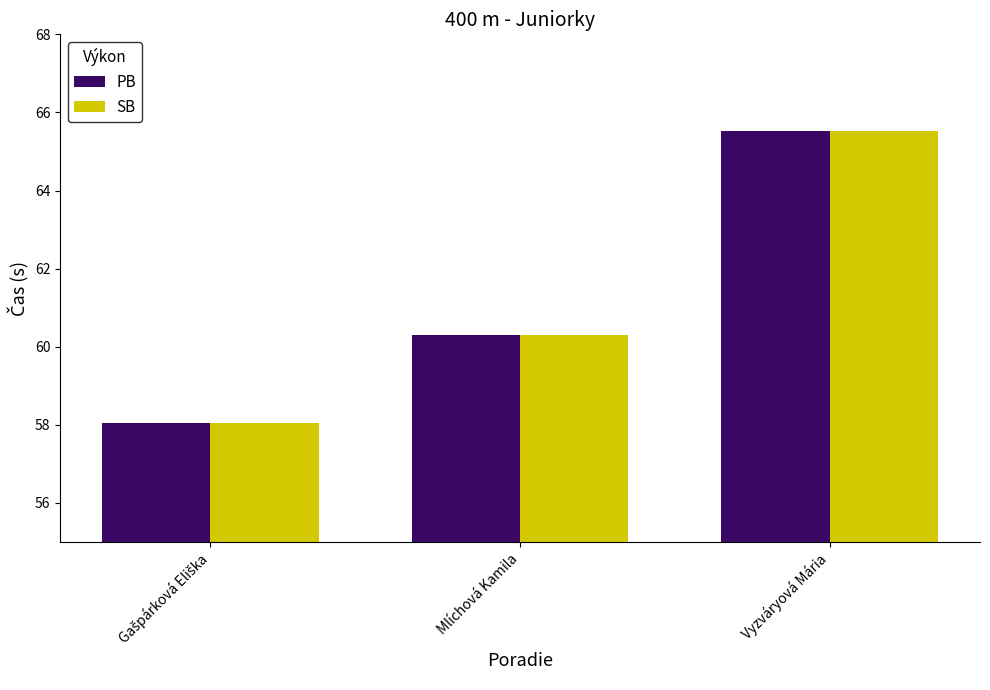

At which label is PB closest to 61?

Mlíchová Kamila